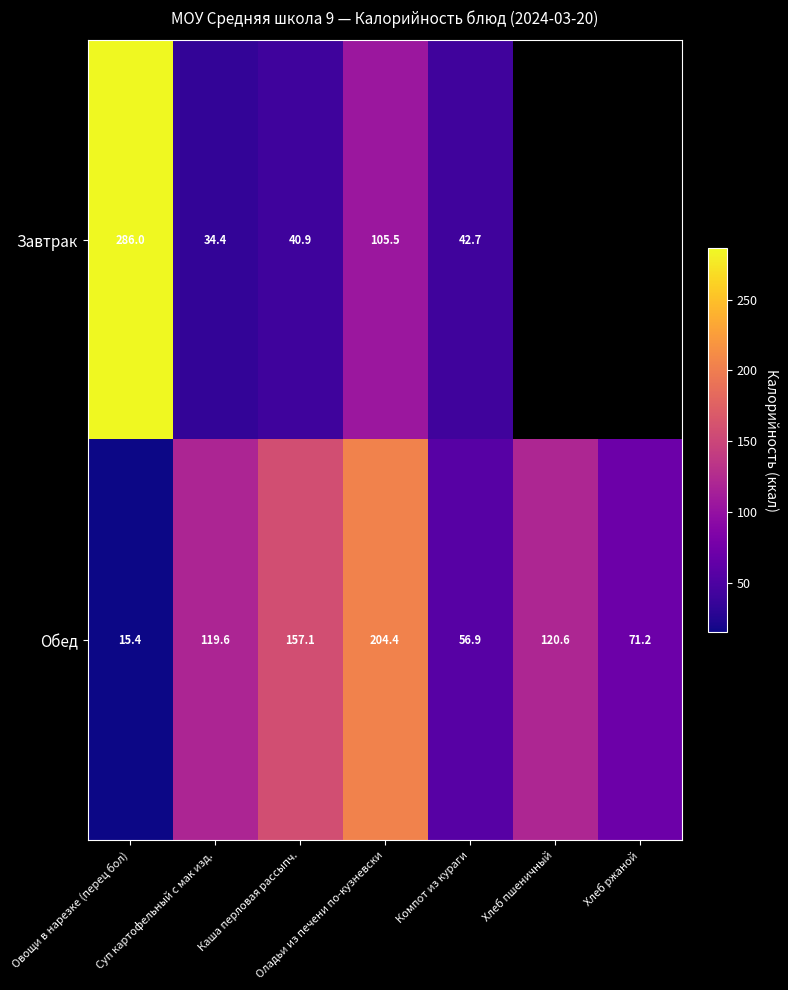

Which series changed the most between Суп картофельный с мак изд. and Компот из кураги?

Обед